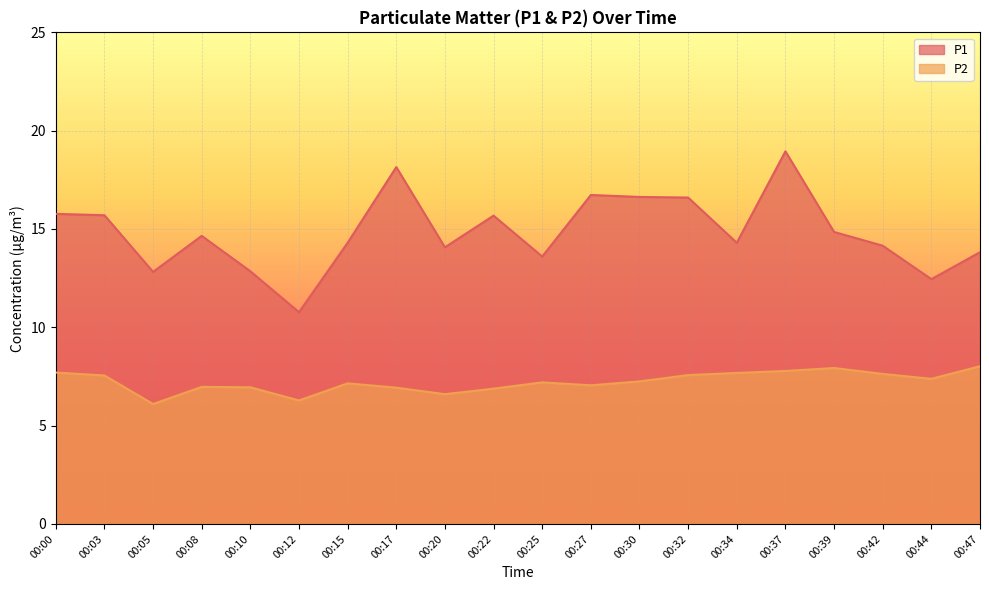

Is it true that P1 equals 18.9 at 00:37?

True